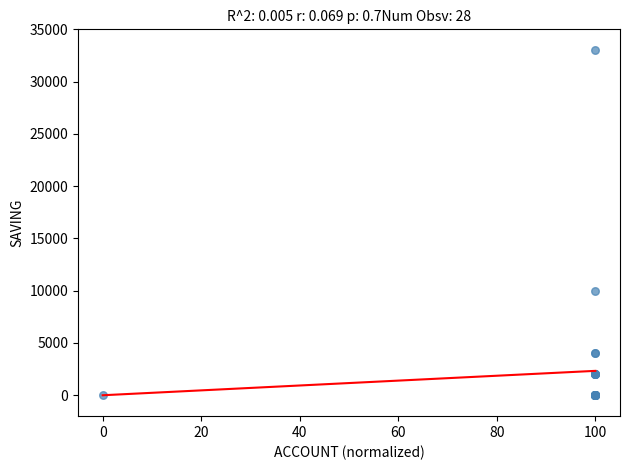

What Y value in the scatter plot is closest to 16500?

10000